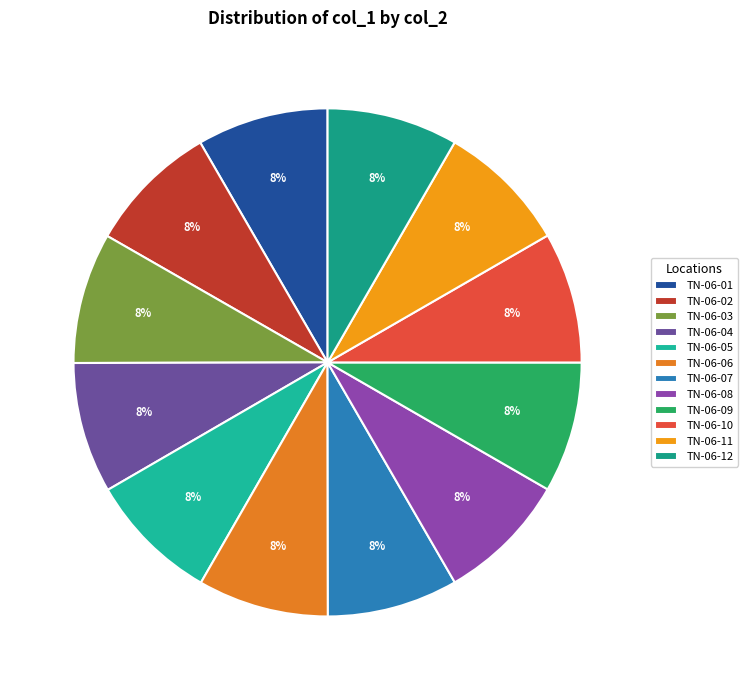

Count the number of slices in the pie.

12